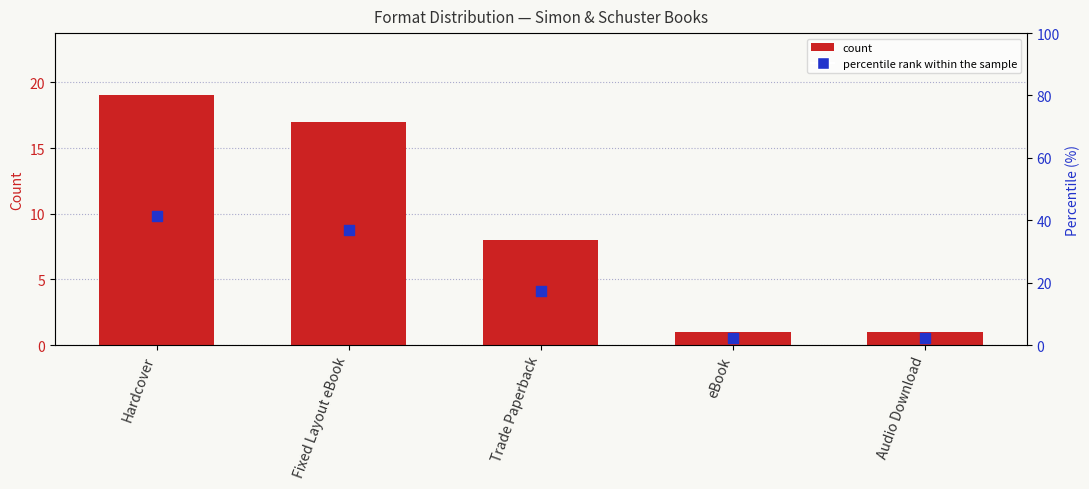

Which series reaches the minimum Y coordinate?

count